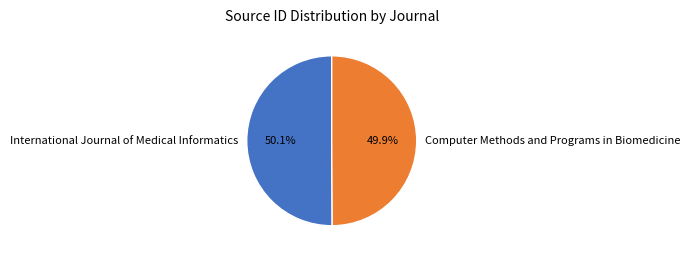

To the nearest percent, what portion does International Journal of Medical Informatics represent?

50%